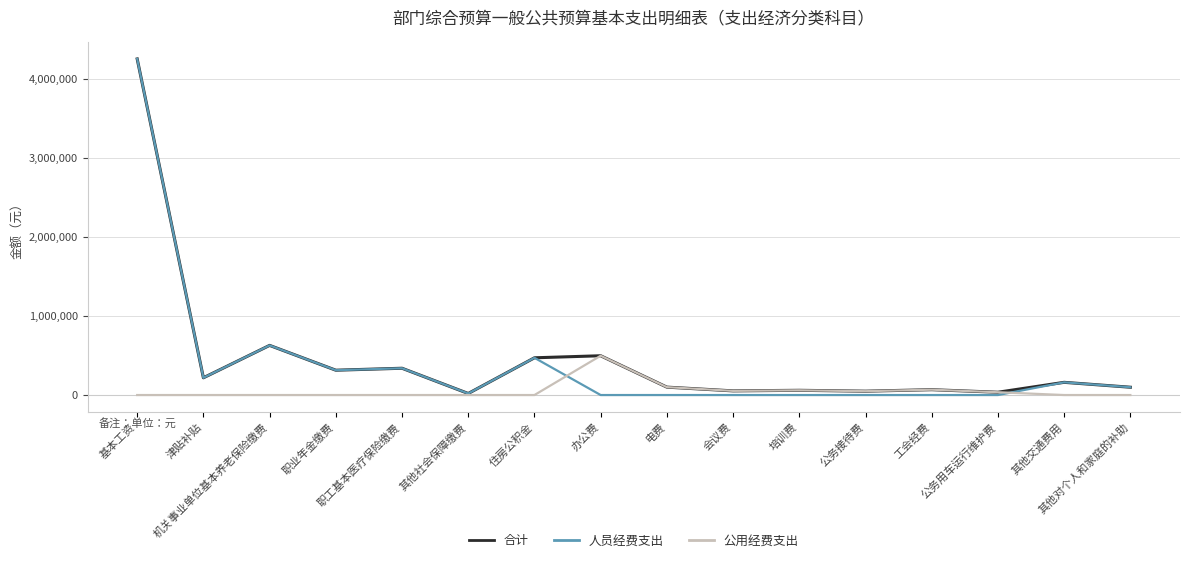

Which category has the highest value across all series?

基本工资